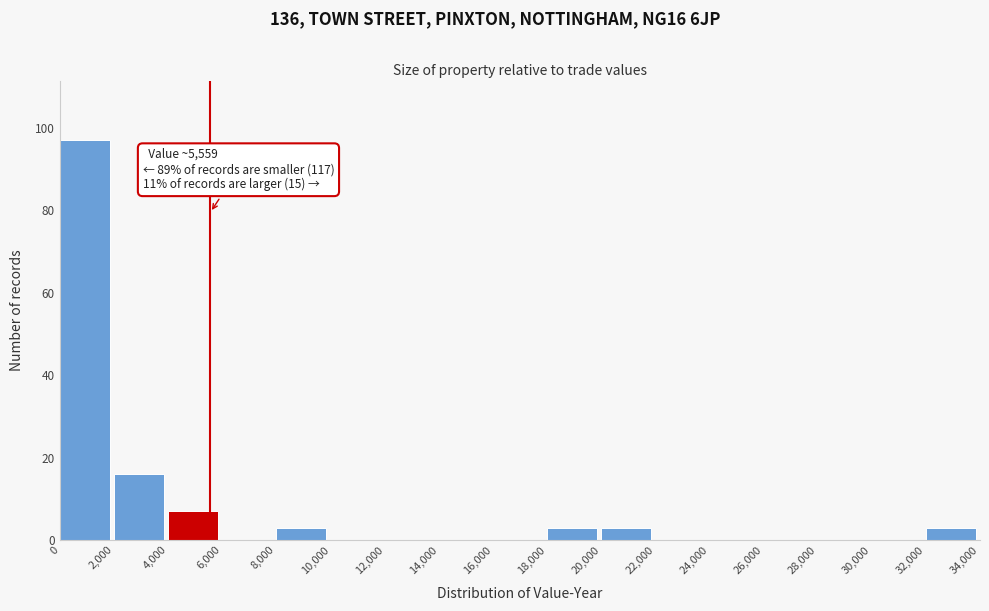

Which range on the x-axis has the tallest bar?

0 to 2,000